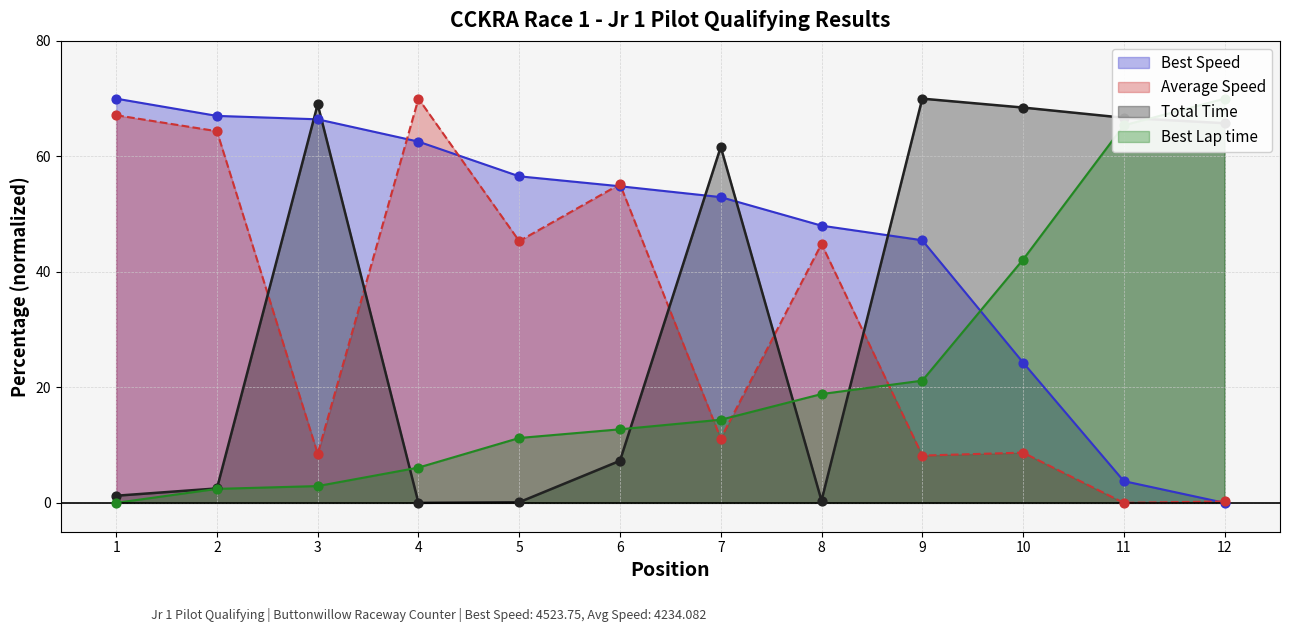

Which series has the widest spread of Y values?

Total Time